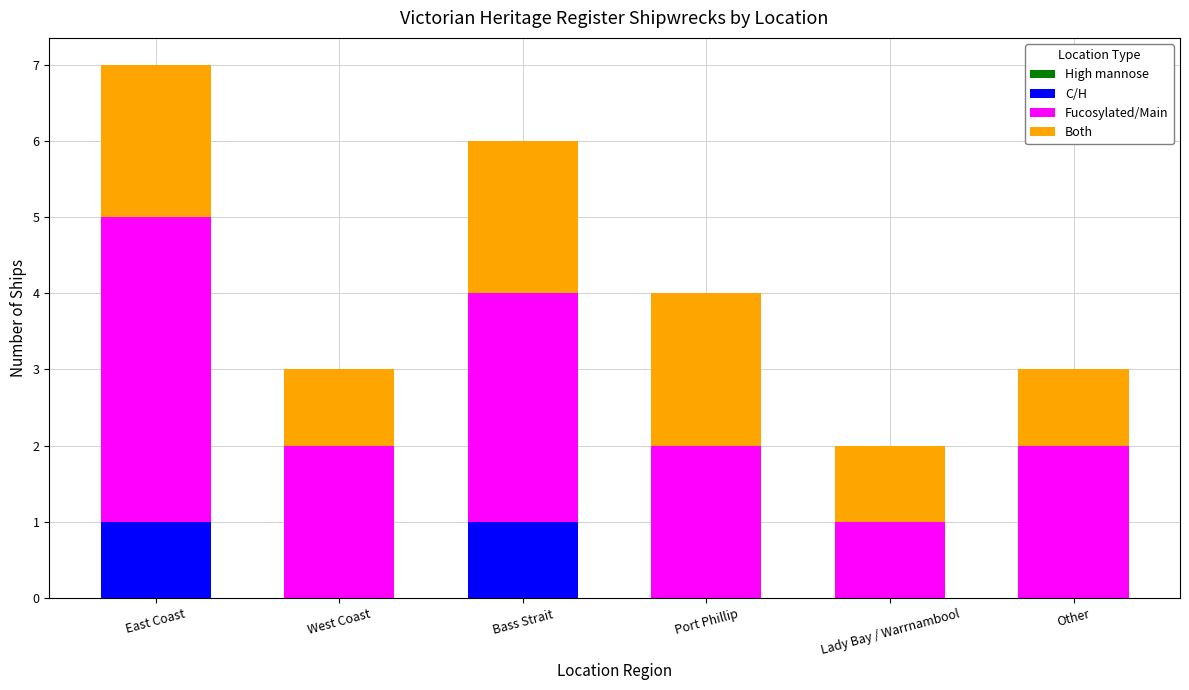

What is the total value across all series at Port Phillip?

4